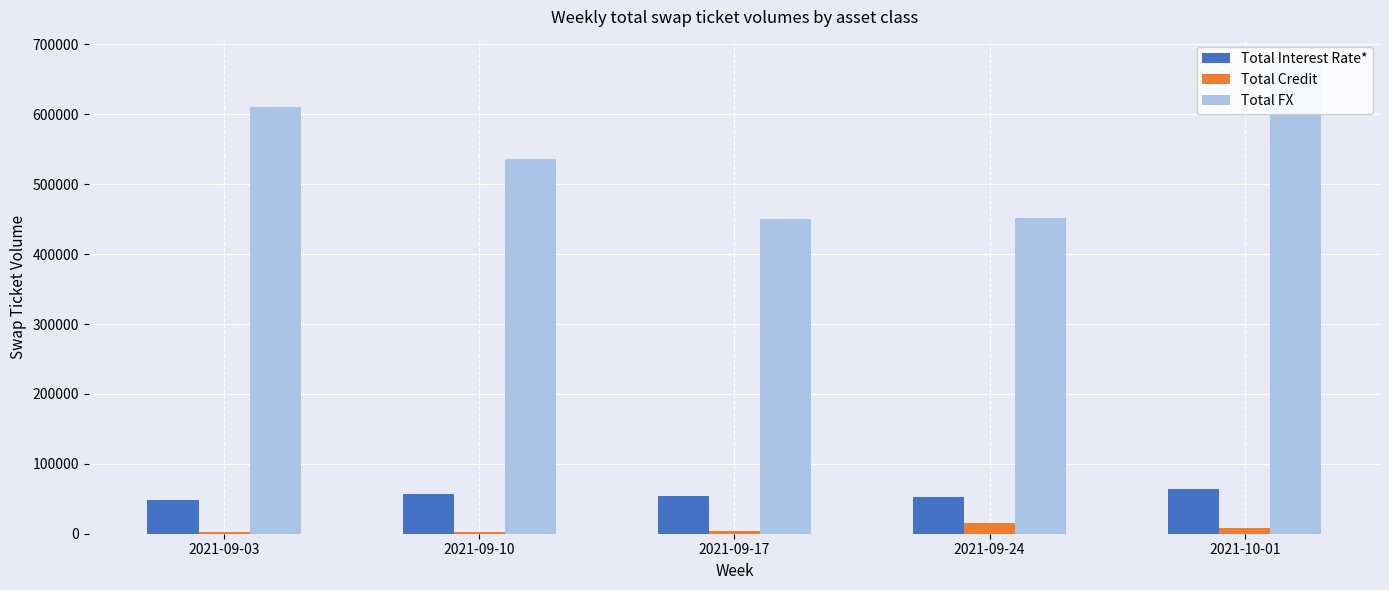

Does the chart contain stacked bars?

No